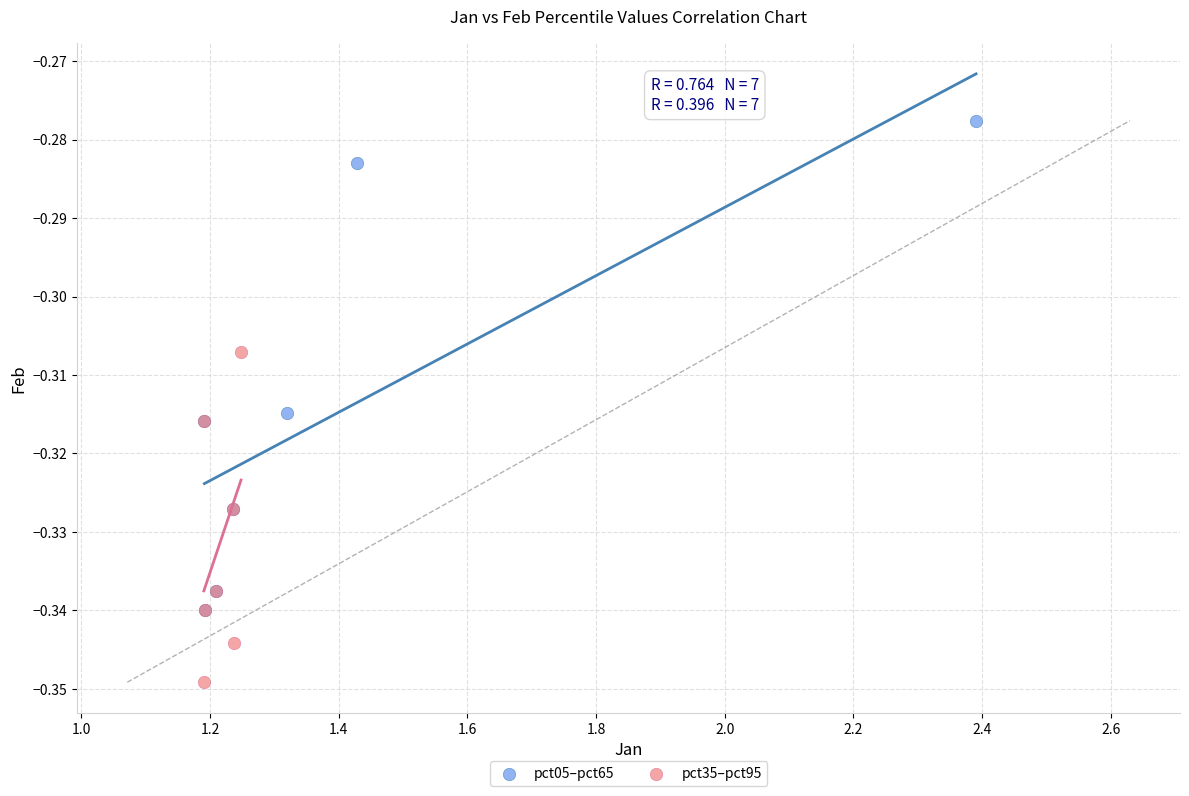

Which series contains the lowest Y value?

pct35–pct95